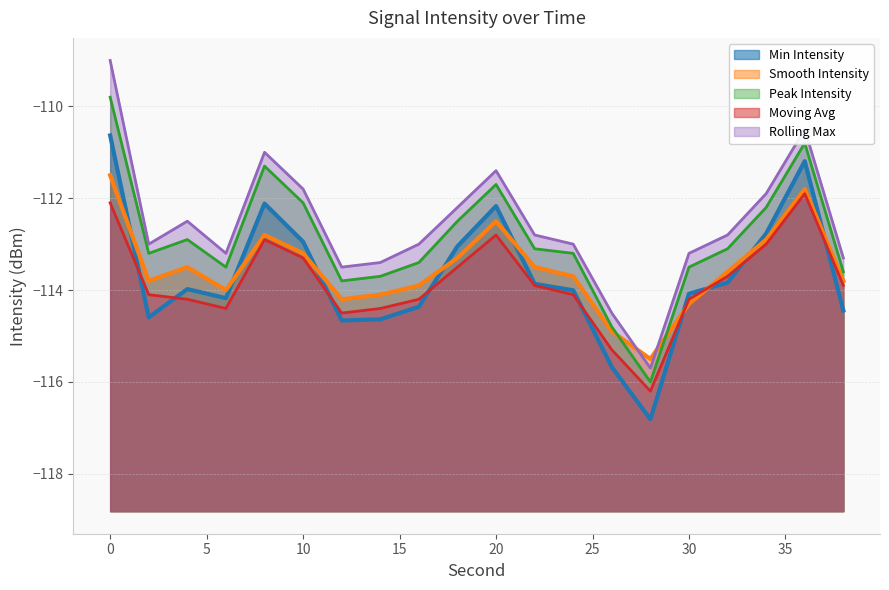

The Min Intensity series shows -28.4 at 38. True or false?

False